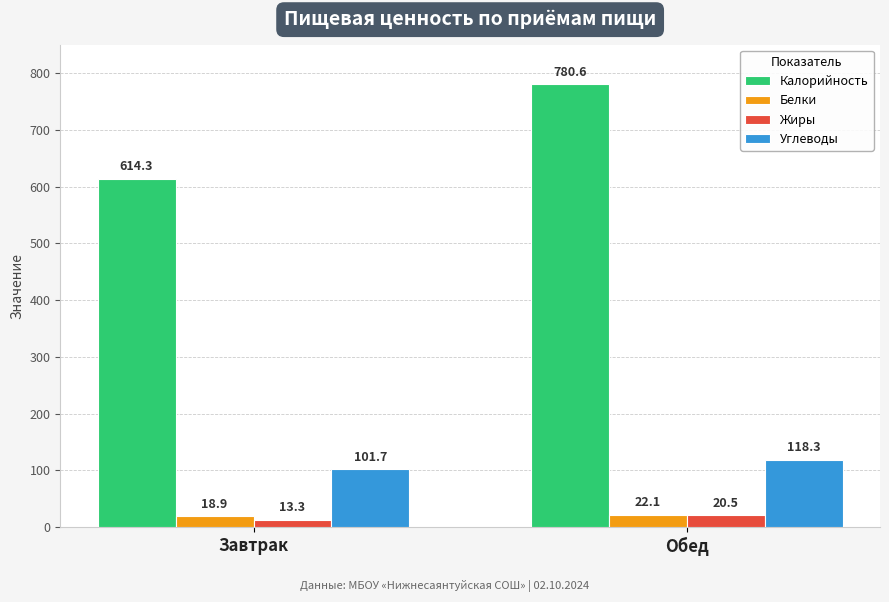

Which series has the widest spread of values?

Калорийность